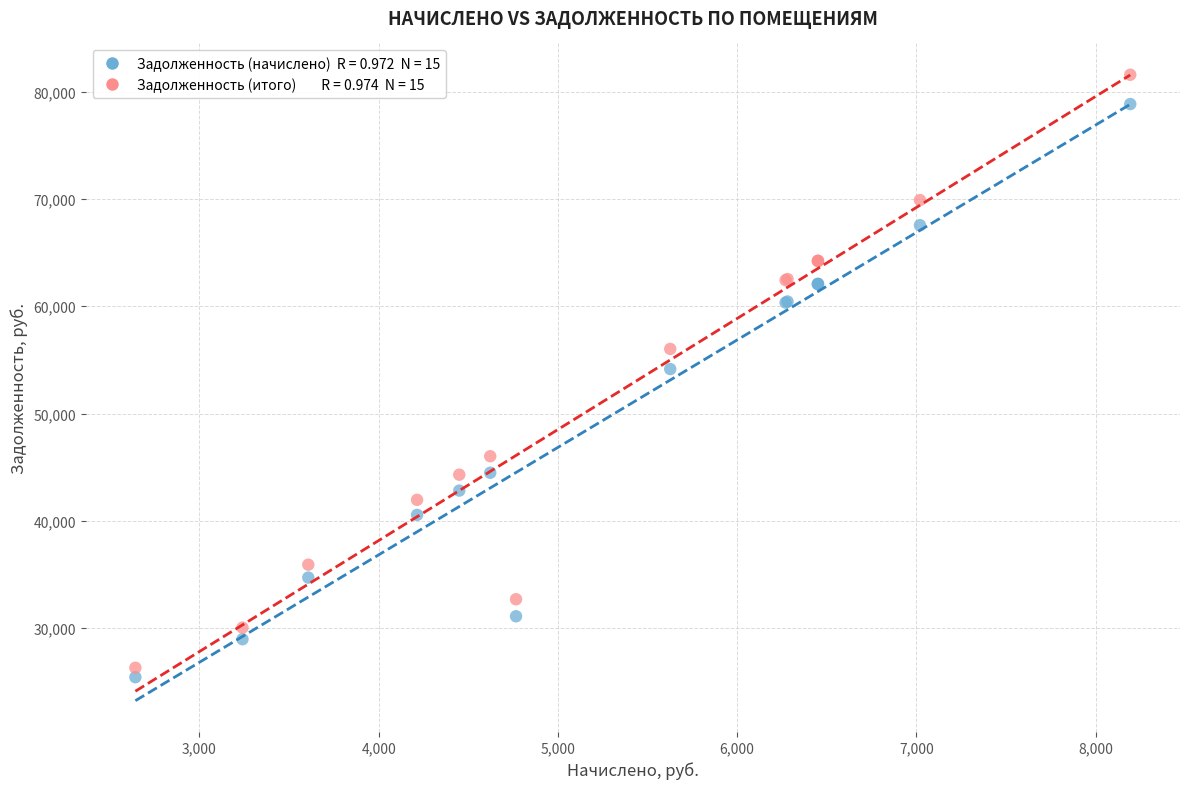

Across all series, what Y value is closest to 53504?

54148.7